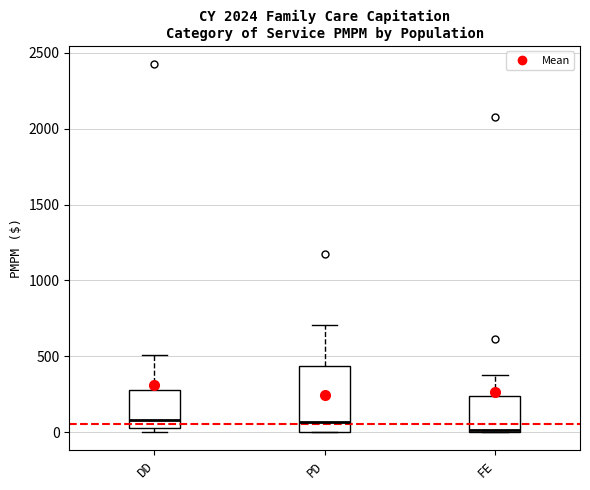

Reading left to right, read every box against the y-axis: the position of its median line, the range the box covers, and the ends of its whiskers. The values are not printed on the chart, so give them approximately, as read against the axis.

DD: median 100, box 0 to 300, whiskers 0 (just below the box's lower edge) to 500
PD: median 50, box 0 to 450, whiskers 0 to 700
FE: median 0 (drawn on the box's lower edge), box 0 to 250, whiskers 0 to 400